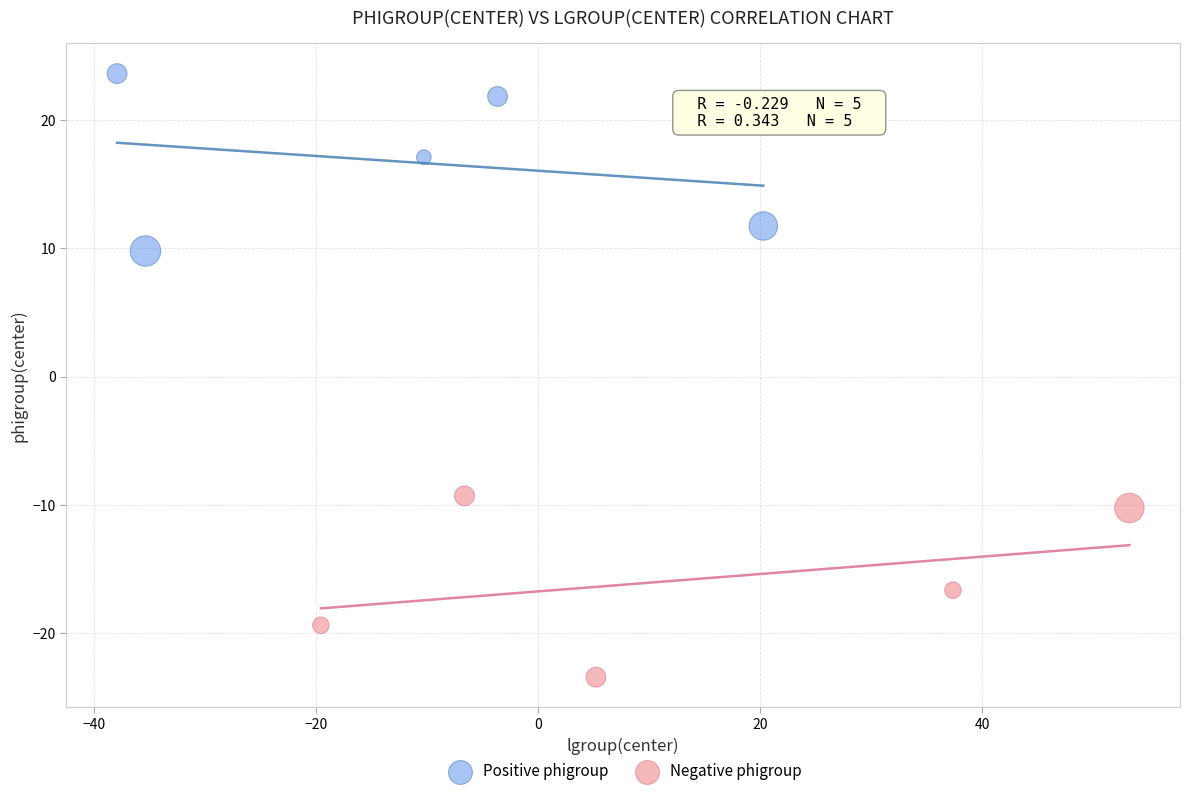

Which series contains the lowest Y value?

Negative phigroup